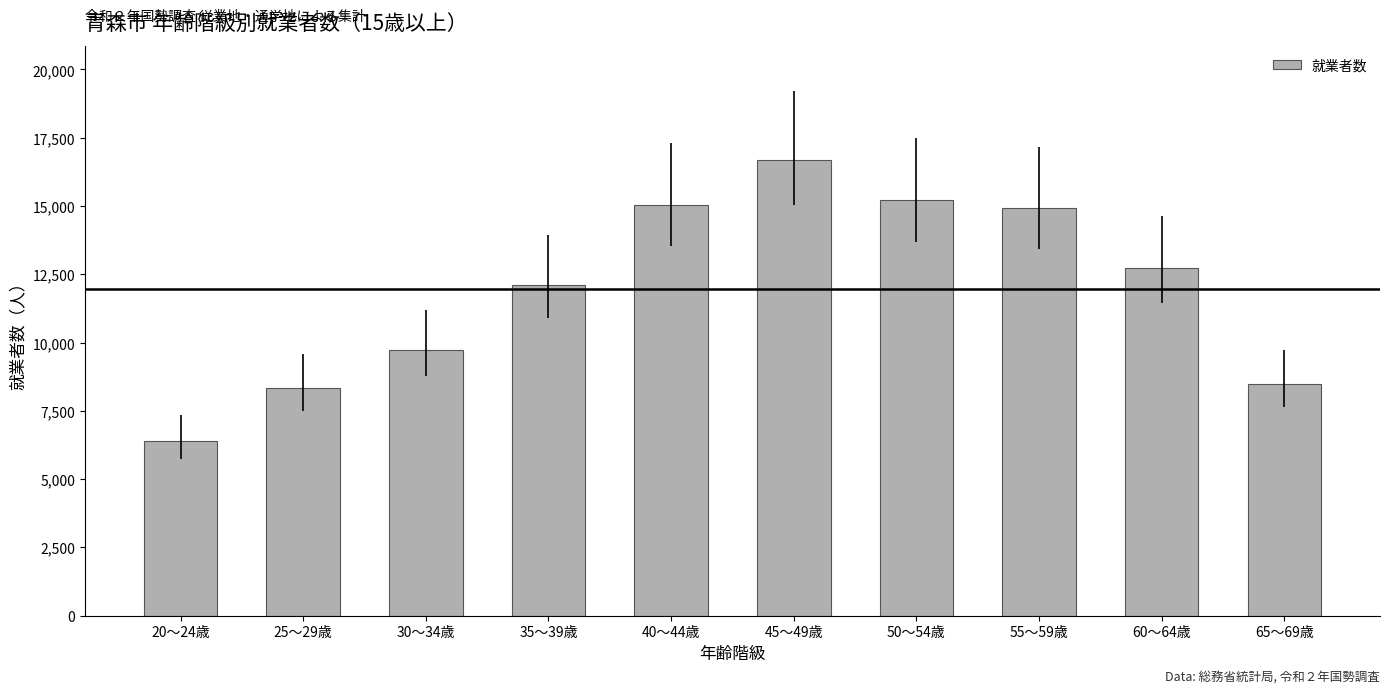

What position from the right is 40～44歳?

6